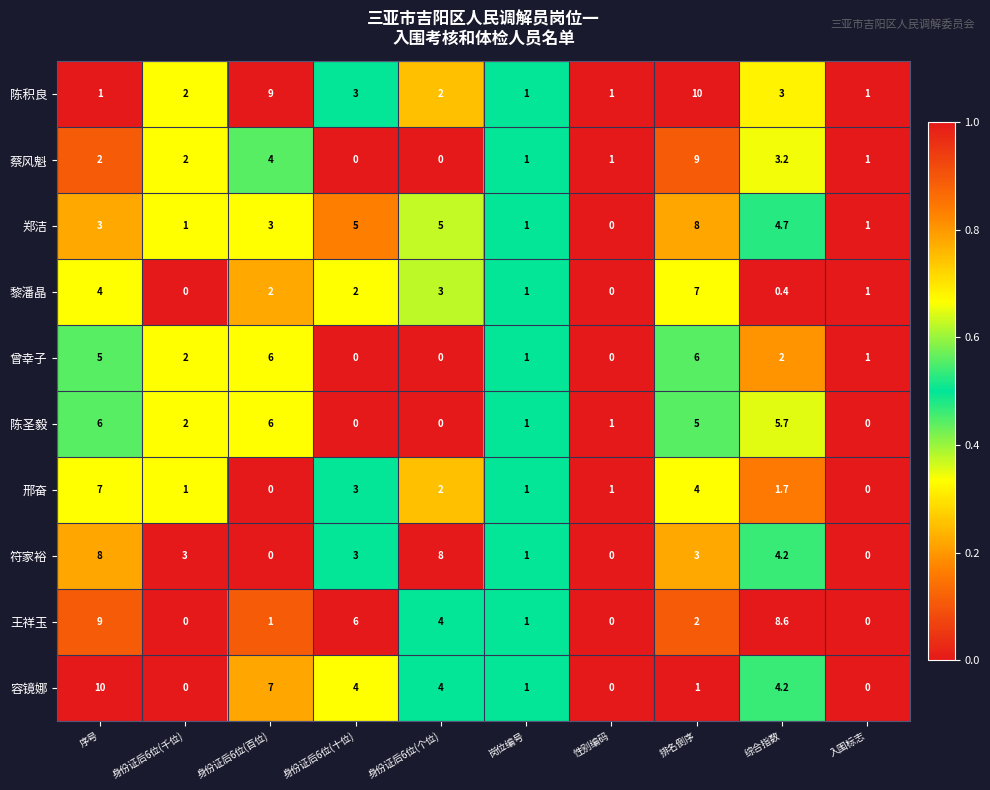

Which series changed the most between 排名倒序 and 入围标志?

陈积良